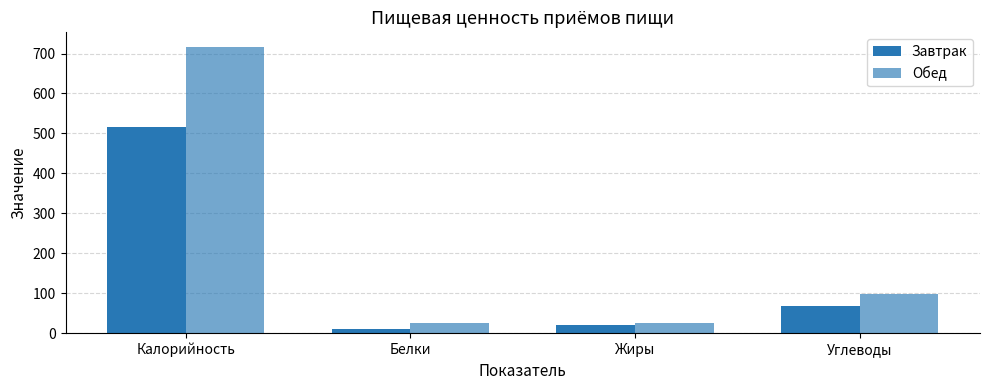

Are the bars horizontal?

No